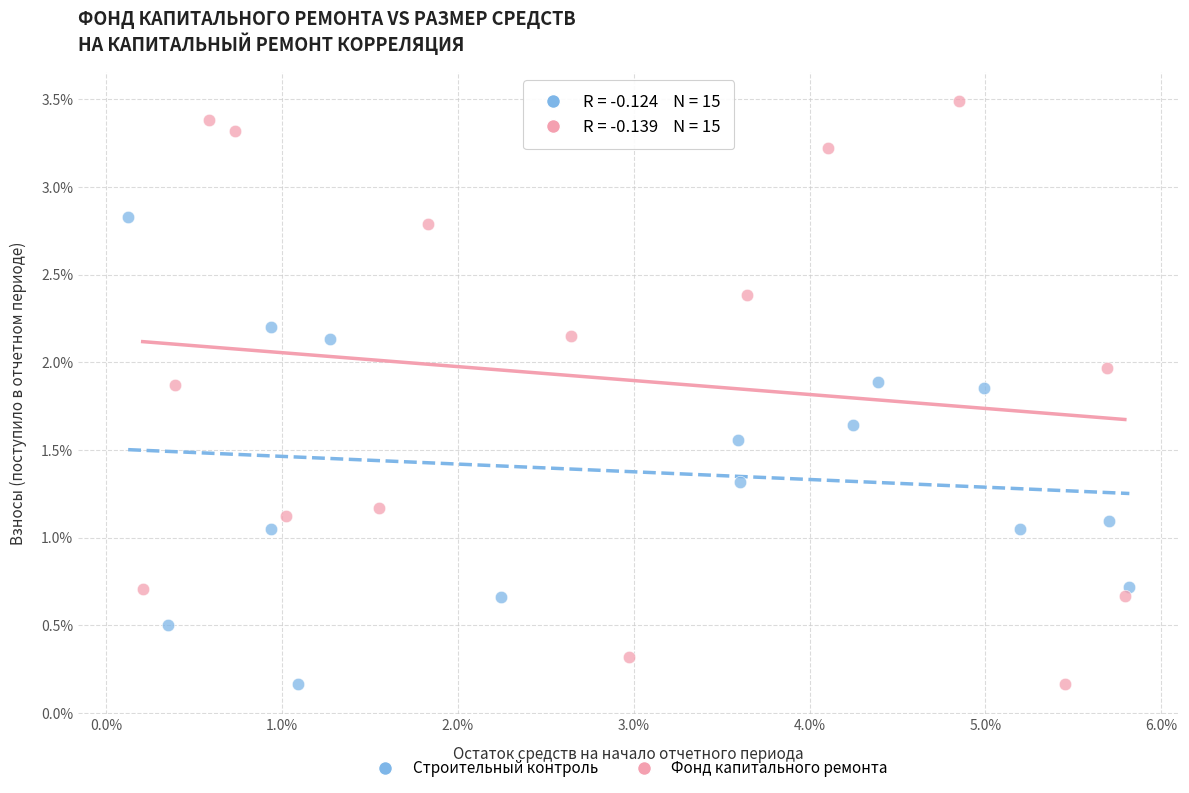

What are all the series names shown in the legend?

Строительный контроль, Фонд капитального ремонта